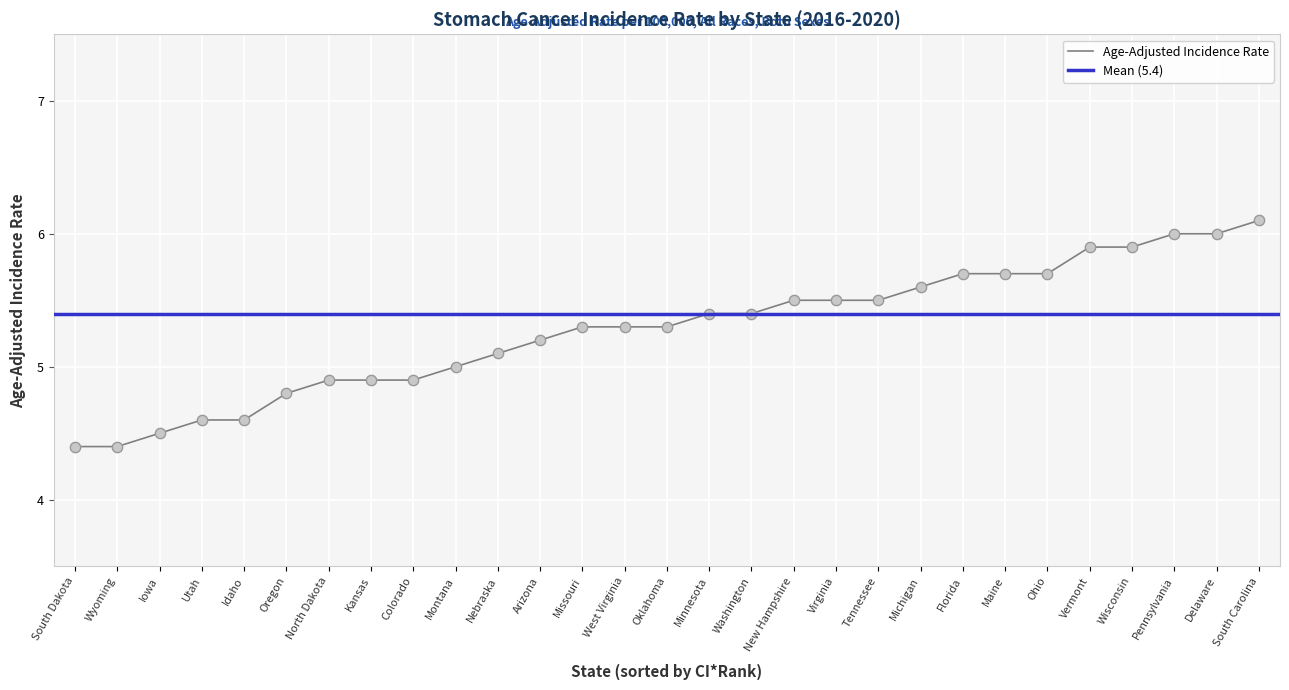

What is the change in value from Iowa to Colorado?

+0.4